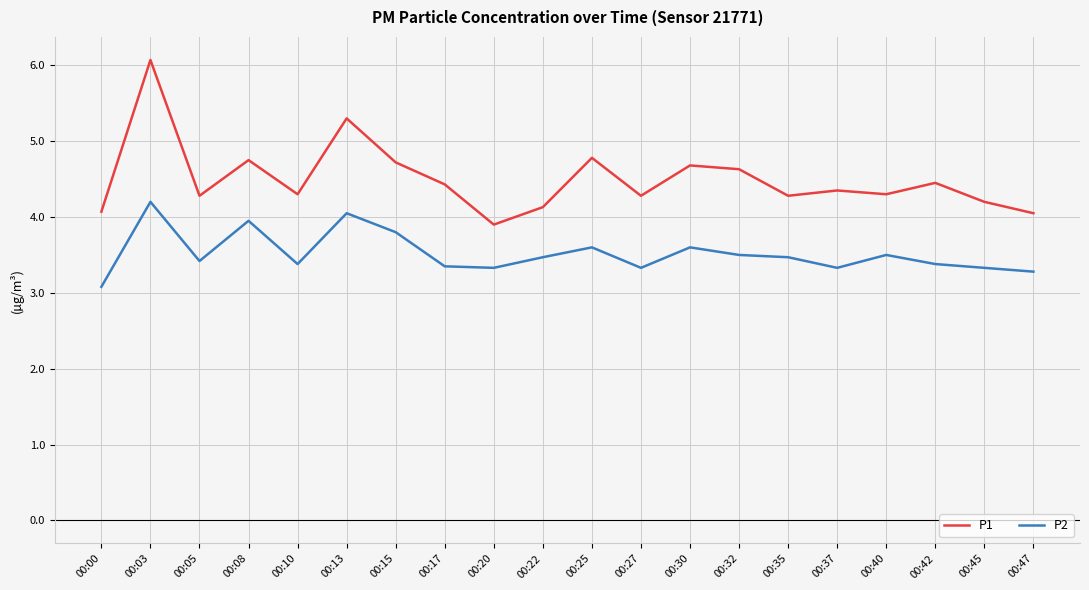

Which series has the largest total across all categories?

P1